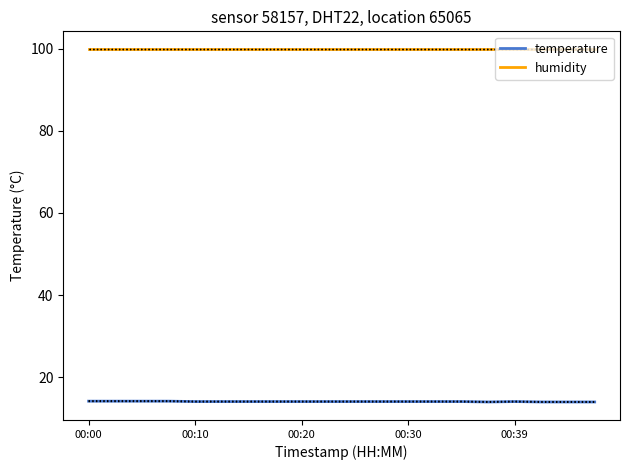

Is it true that humidity equals 99.9 at 00:20?

True